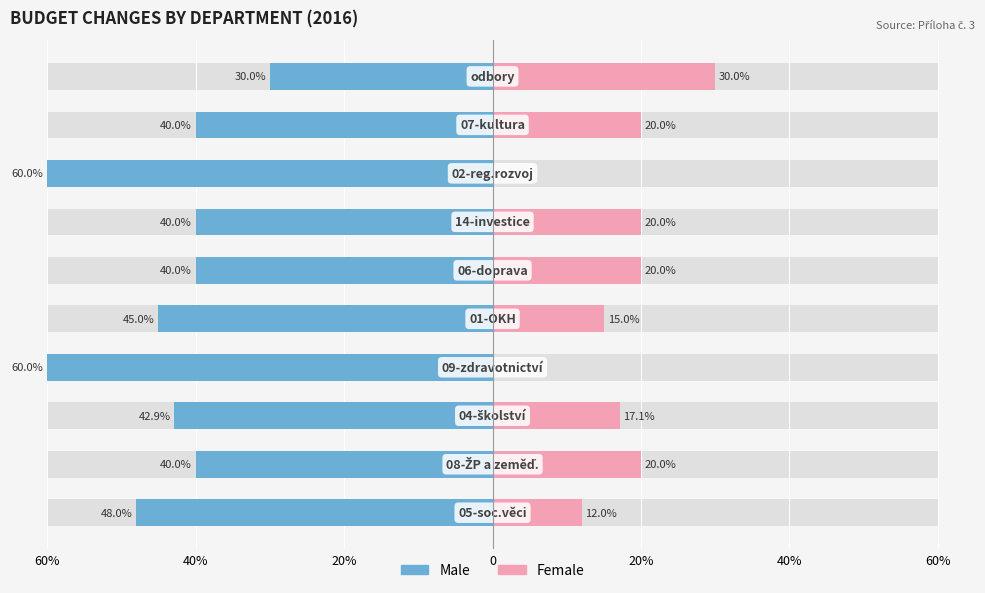

Which series has the widest spread of values?

Male